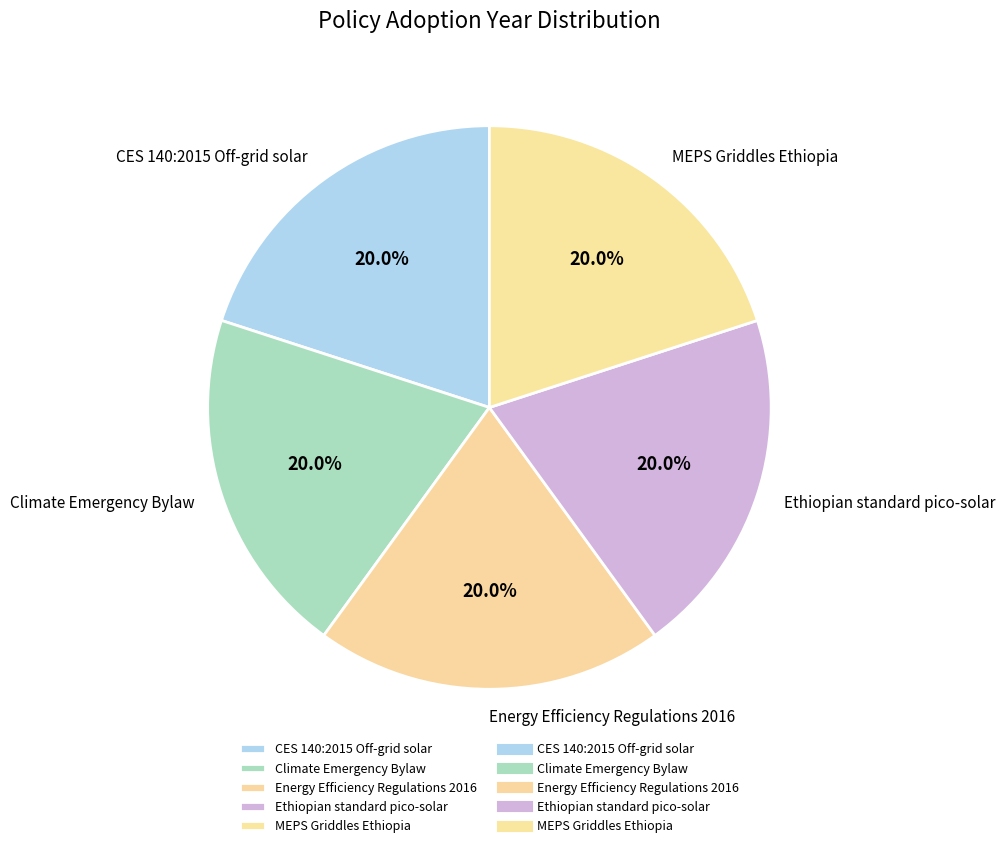

To the nearest percent, what is the combined percentage of Ethiopian standard pico-solar and MEPS Griddles Ethiopia?

40%